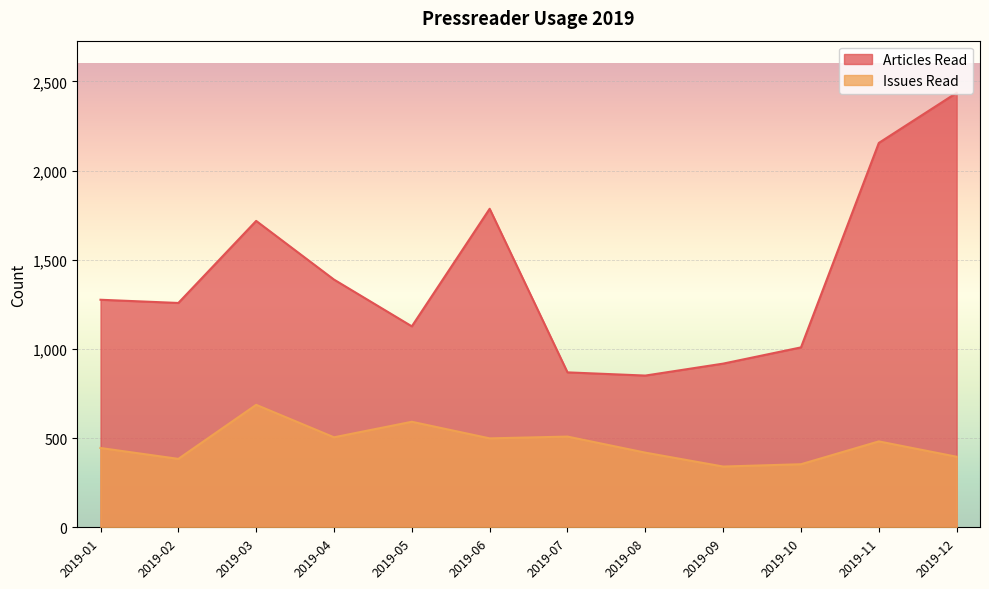

How many values in the Issues Read series are below 482?

6